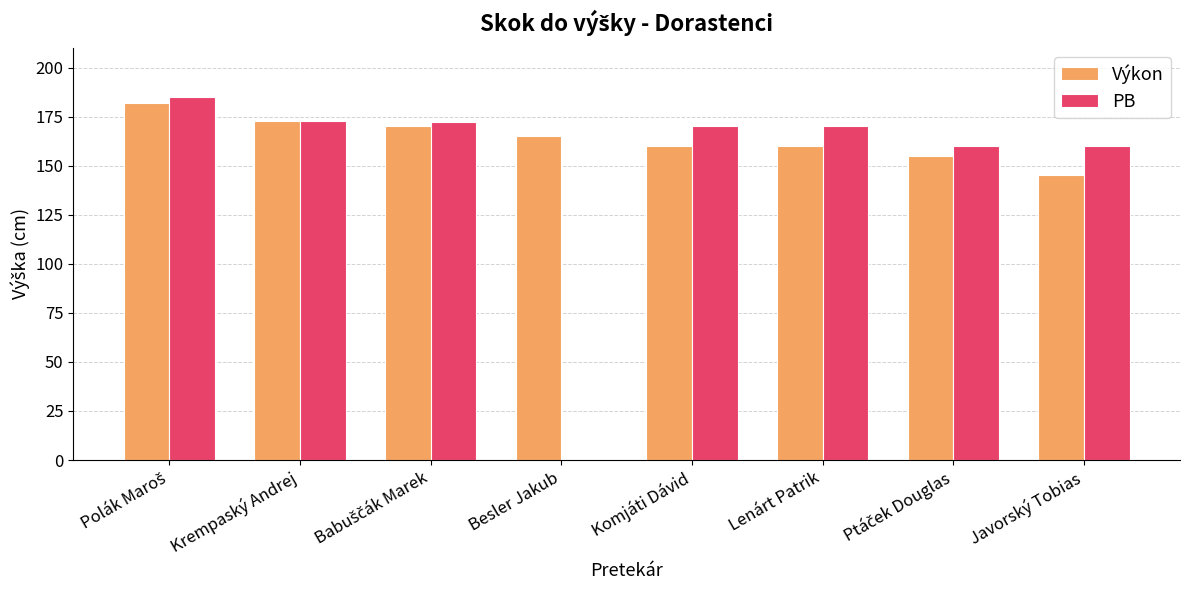

Which series changed the most between Krempaský Andrej and Javorský Tobias?

Výkon